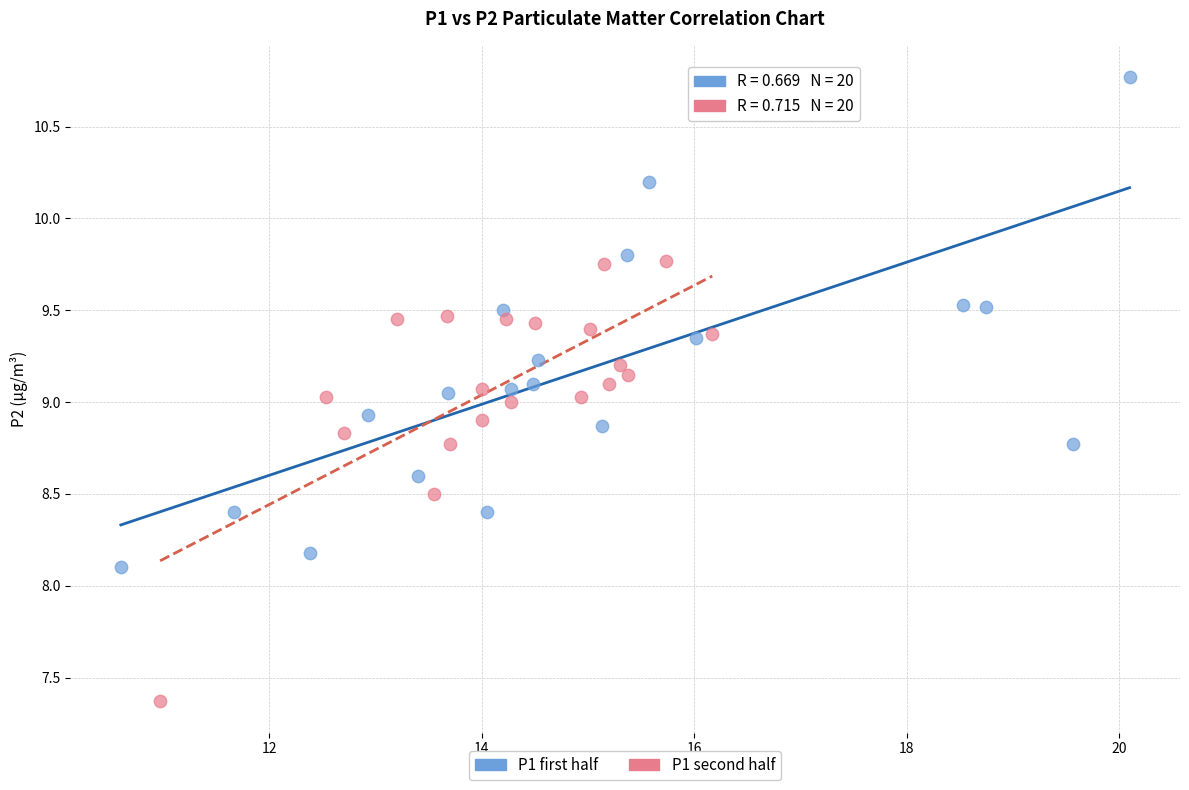

Which series has the widest spread of Y values?

P1 first half